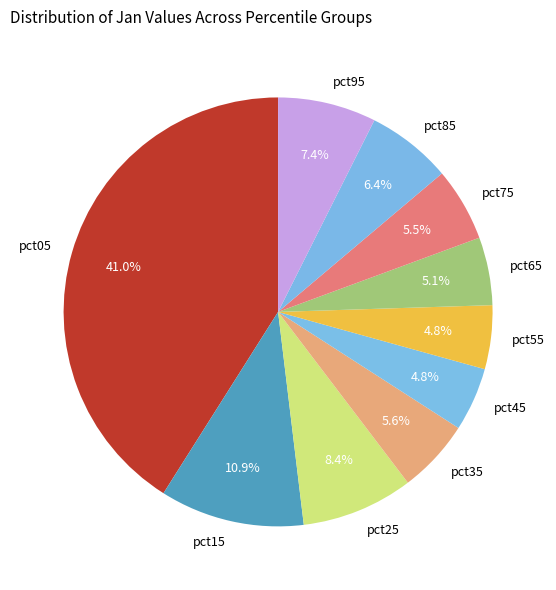

Is the sum of pct95 and pct15 greater than half?

No